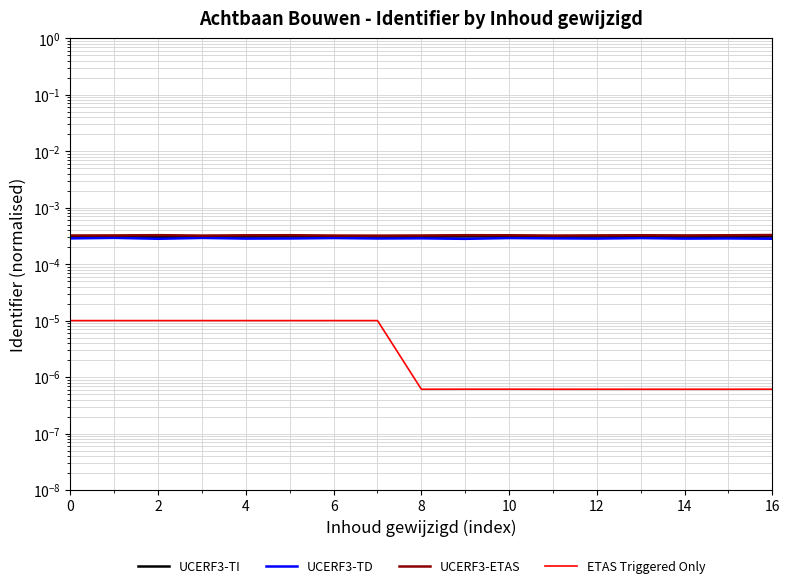

The UCERF3-ETAS series shows 0.0 at 16. True or false?

True